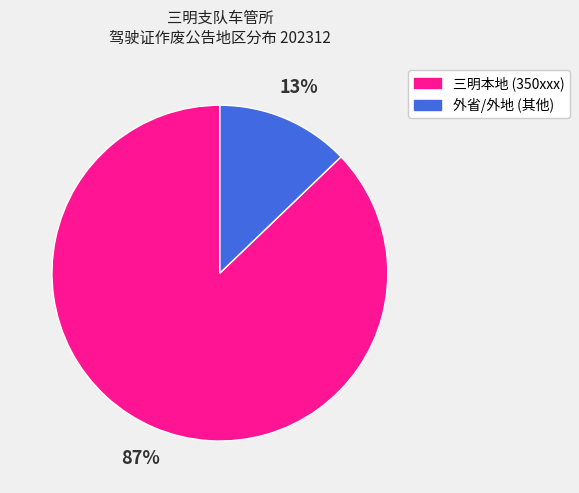

Count the number of slices in the pie.

2